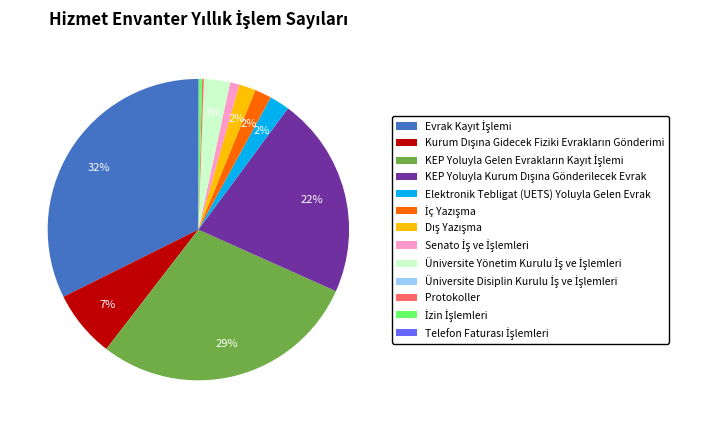

To the nearest percent, what is the average slice percentage?

8%